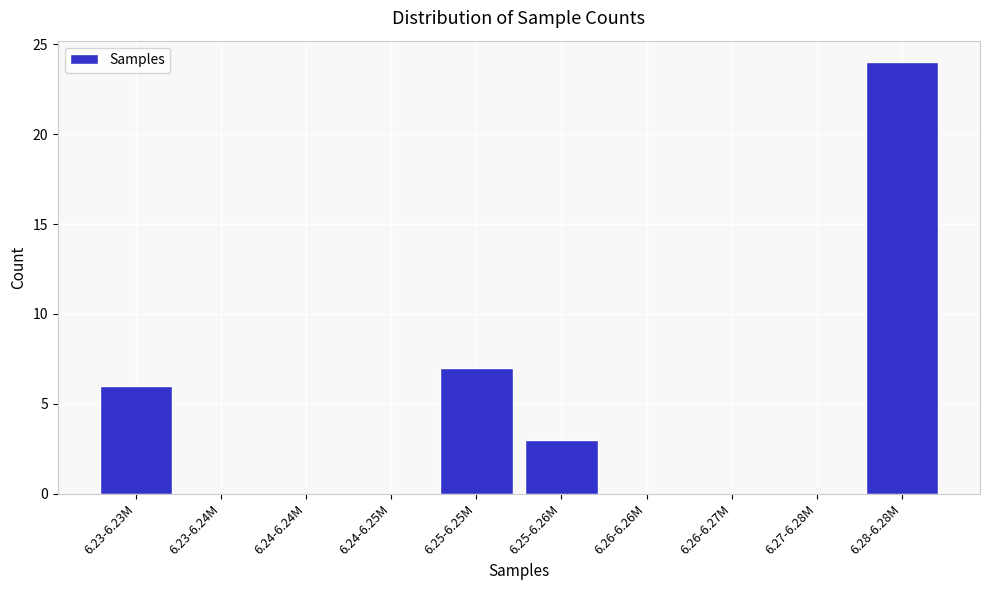

Reading right to left, extract all data points from this chart.

6.28-6.28M=24	6.27-6.28M=0	6.26-6.27M=0	6.26-6.26M=0	6.25-6.26M=3	6.25-6.25M=7	6.24-6.25M=0	6.24-6.24M=0	6.23-6.24M=0	6.23-6.23M=6